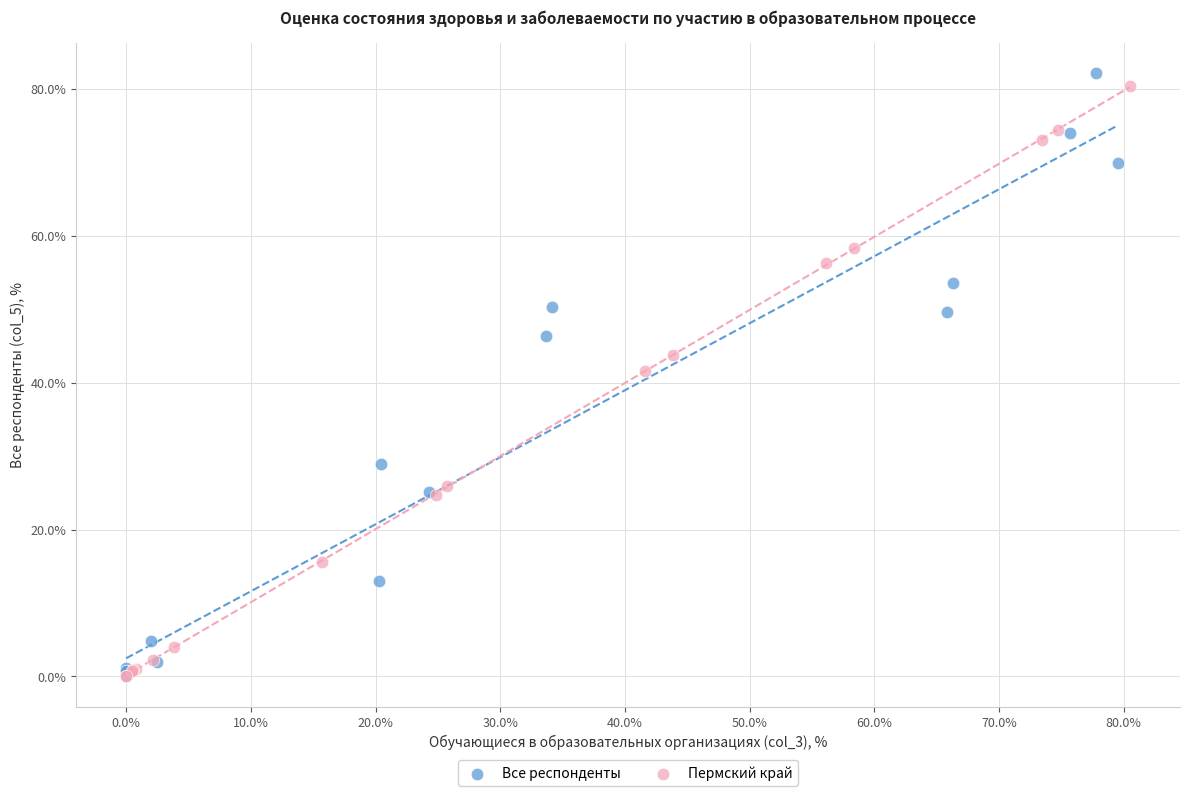

Which series has the largest Y range (max minus min)?

Все респонденты